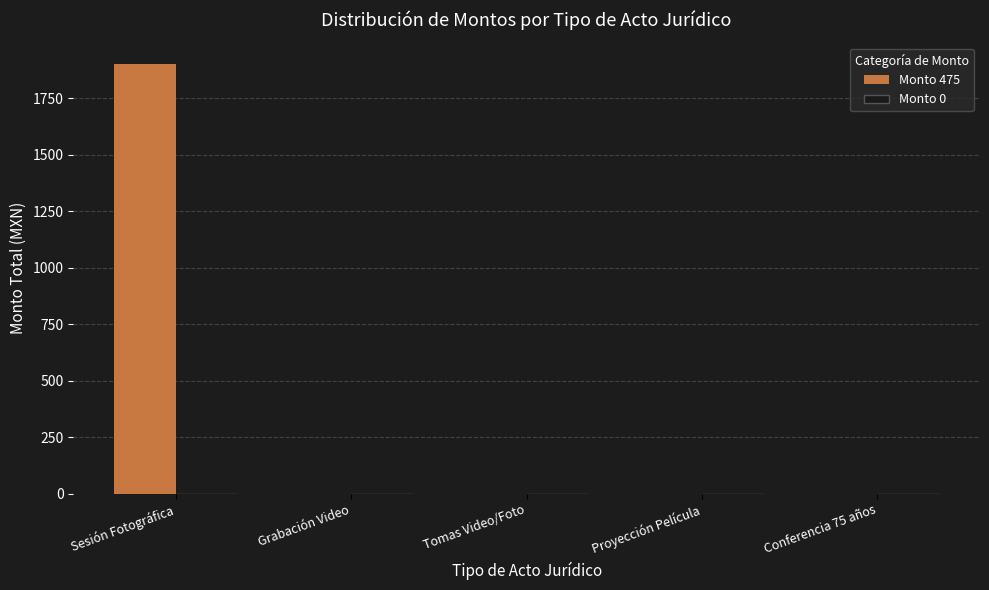

At which category does the chart reach its peak across all series?

Sesión Fotográfica